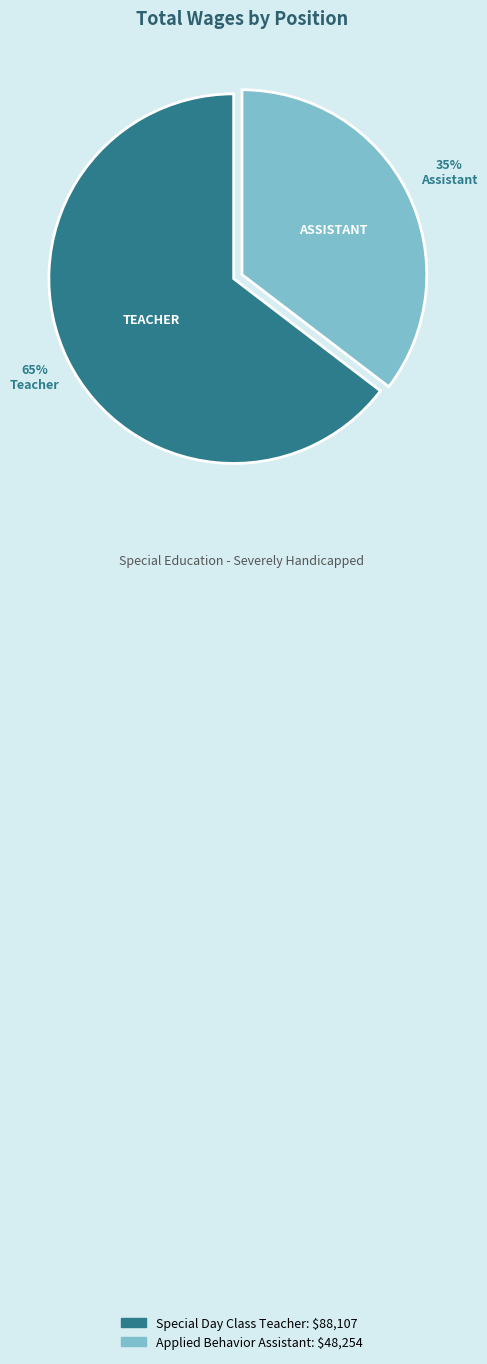

Do Applied Behavior Assistant and Special Day Class Teacher together represent more than half of the pie?

Yes